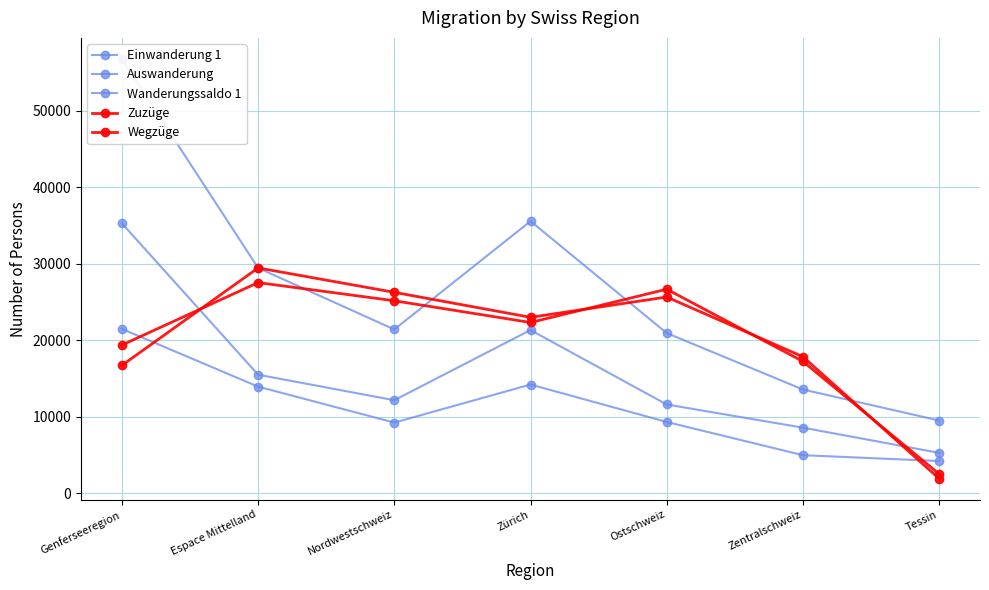

Where does the Wegzüge series first go above 22338?

Espace Mittelland